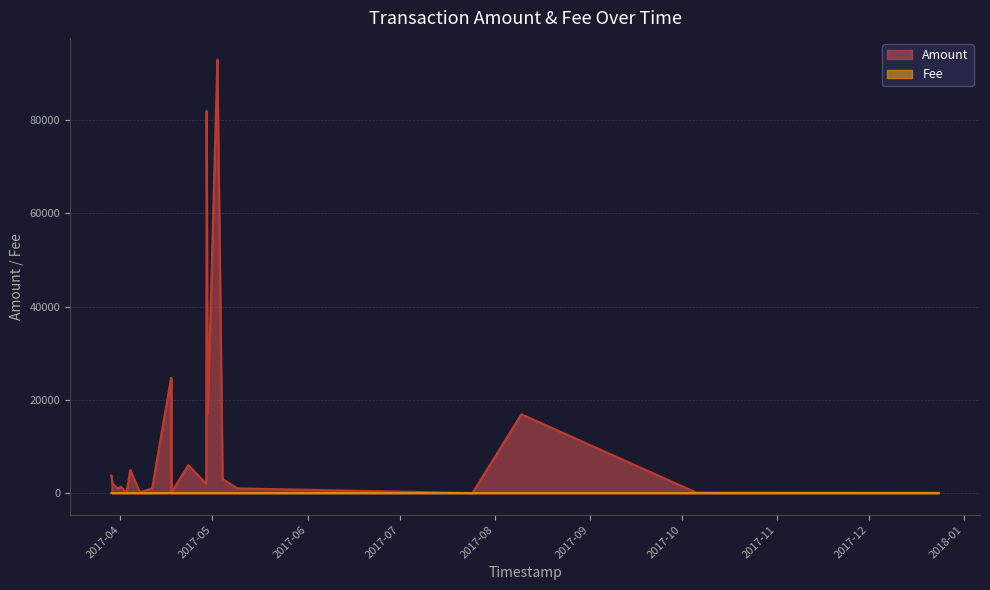

What is the lowest value of the Fee series?

1.0